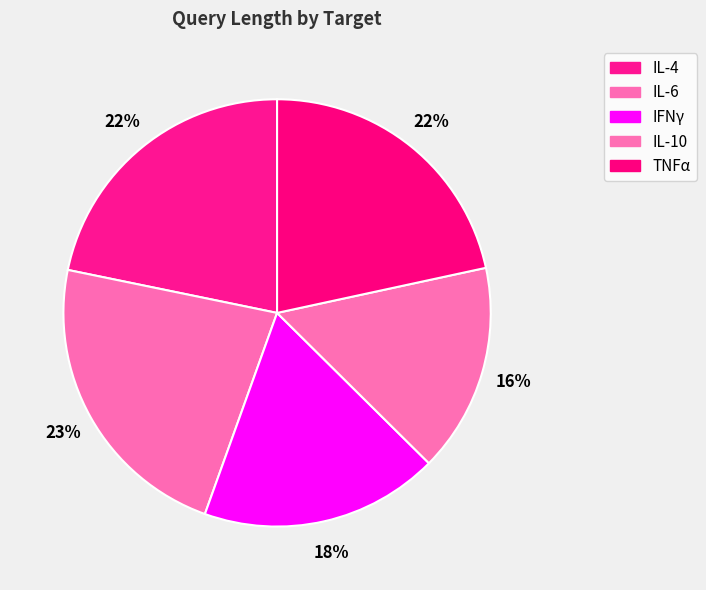

How many slices are in this pie chart?

5